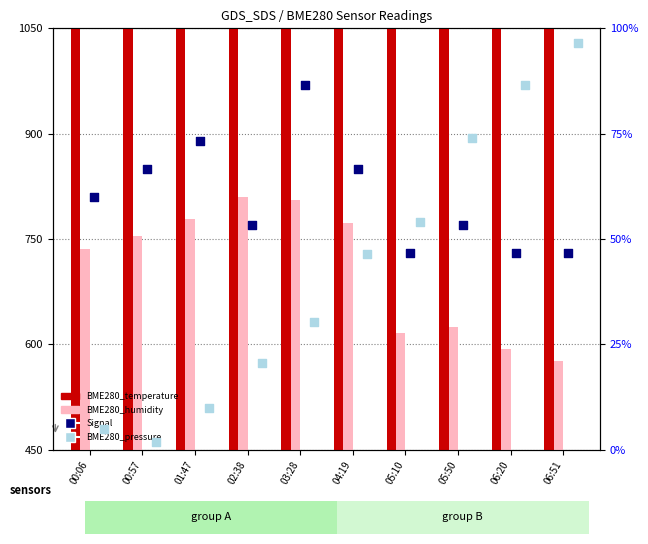

Which series reaches the minimum Y coordinate?

BME280_pressure